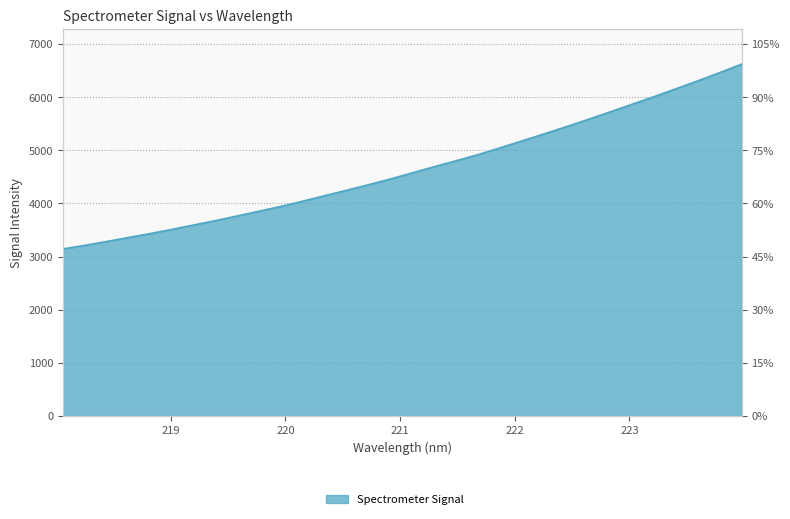

Where does the data first go above 4581?

221.1174